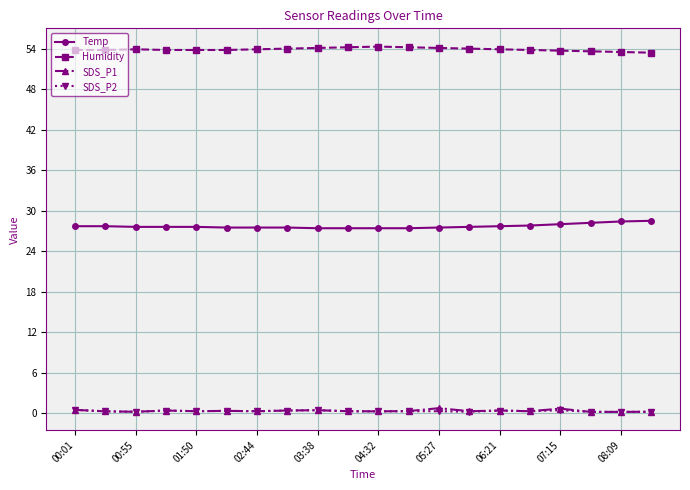

What is the smallest value displayed?

0.2